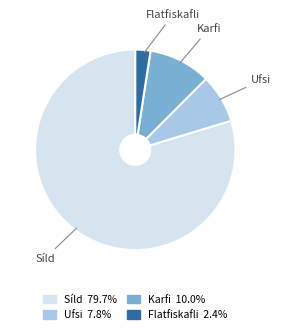

How many segments does this pie chart have?

4